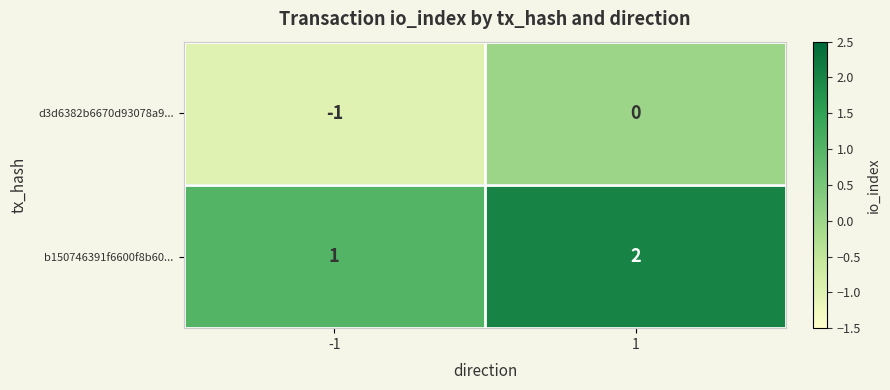

Which series has the largest total across all categories?

b150746391f6600f8b60...